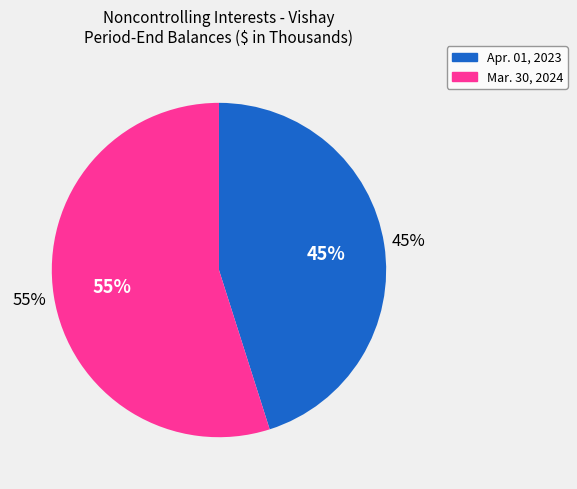

What is the smallest slice in the pie chart?

Apr. 01, 2023